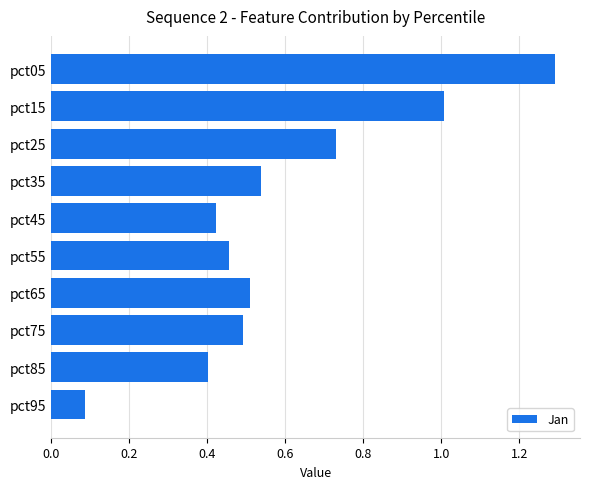

Between pct05 and pct35, which is larger?

pct05